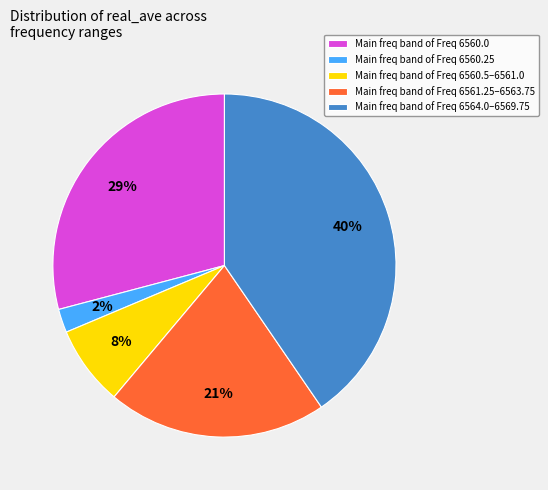

Which category has the smallest portion of the pie?

Main freq band of Freq 6560.25